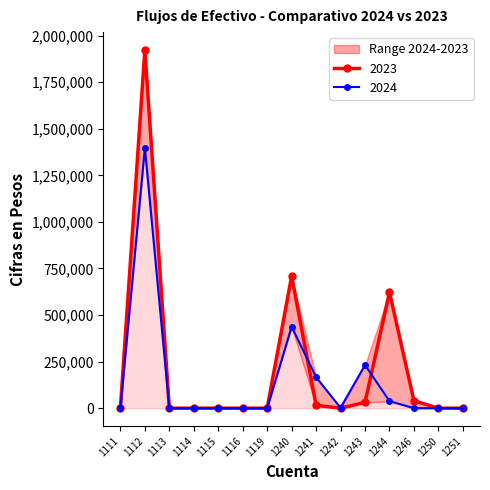

Is it true that 2024 equals 809.3 at 1242?

False